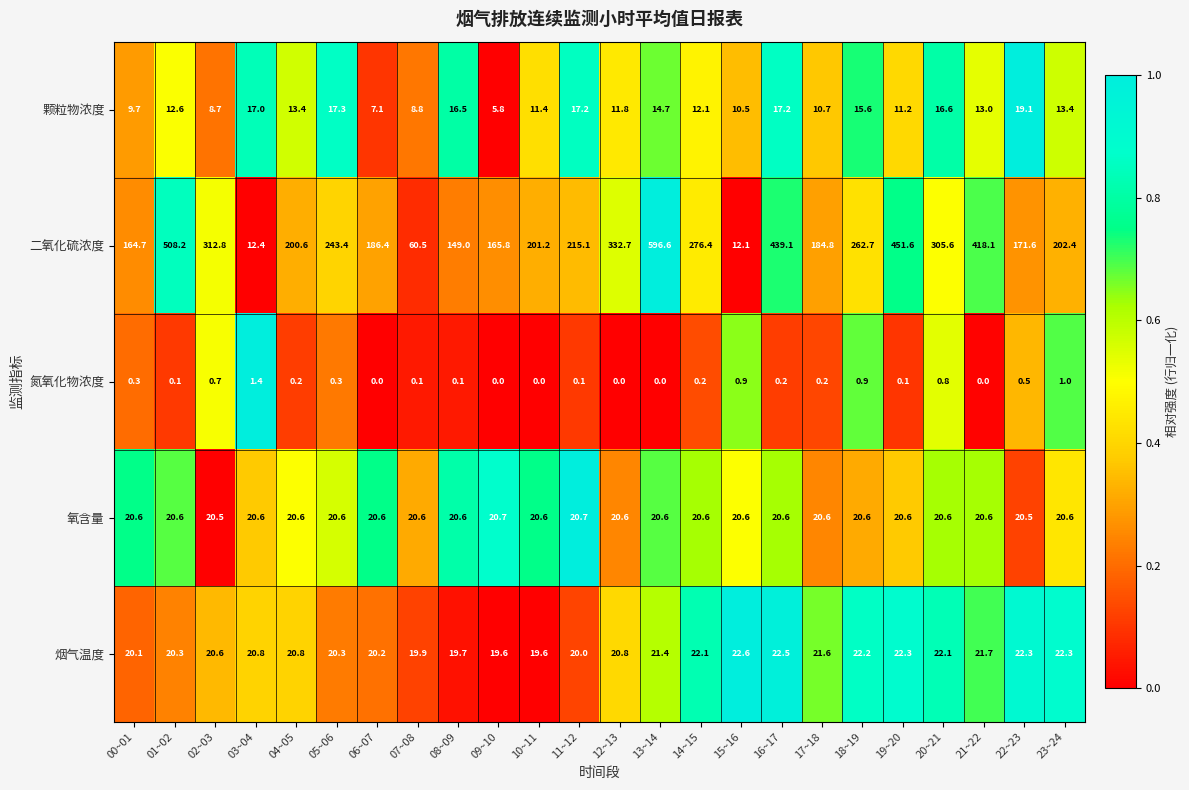

Which series changed the most between 09~10 and 10~11?

二氧化硫浓度